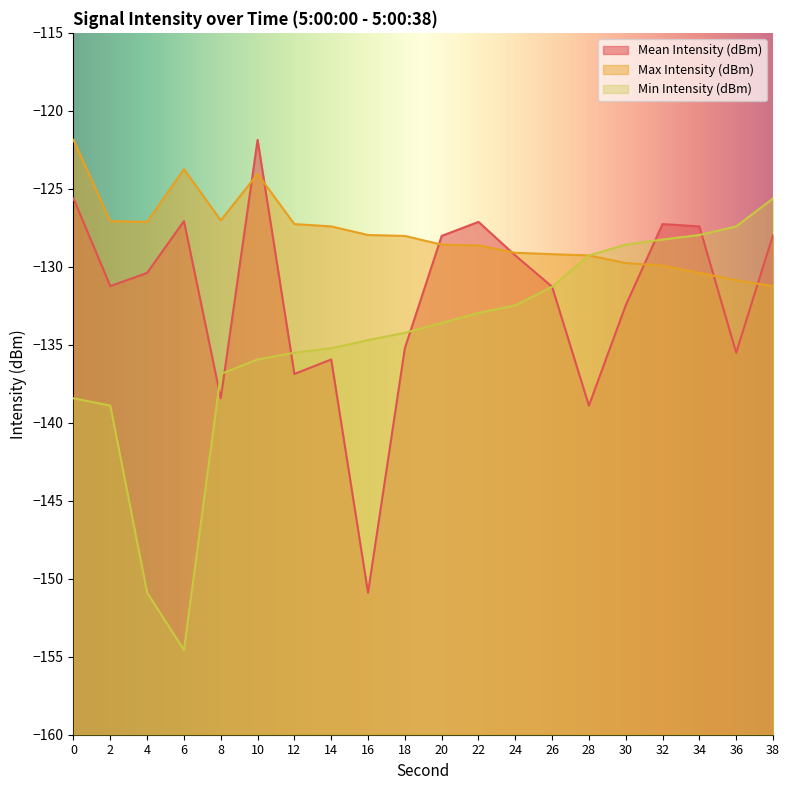

What is the average value of the Mean Intensity (dBm) series?

-131.9